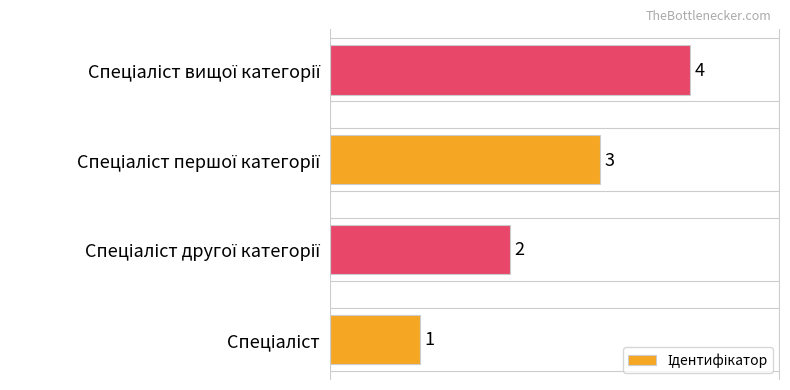

What is the sum of all values?

10